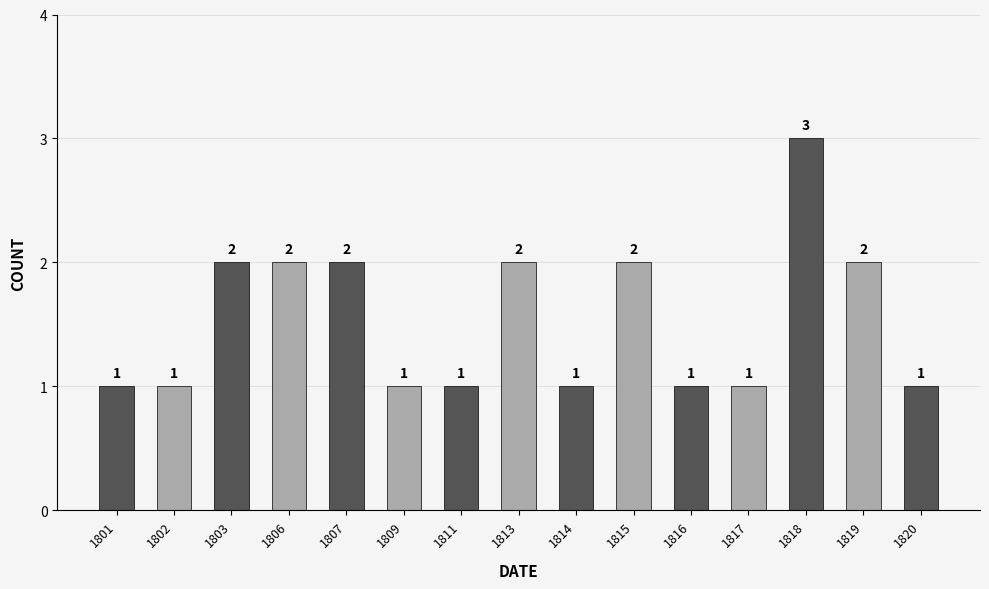

What is the value of the 11th bar from the left?

1